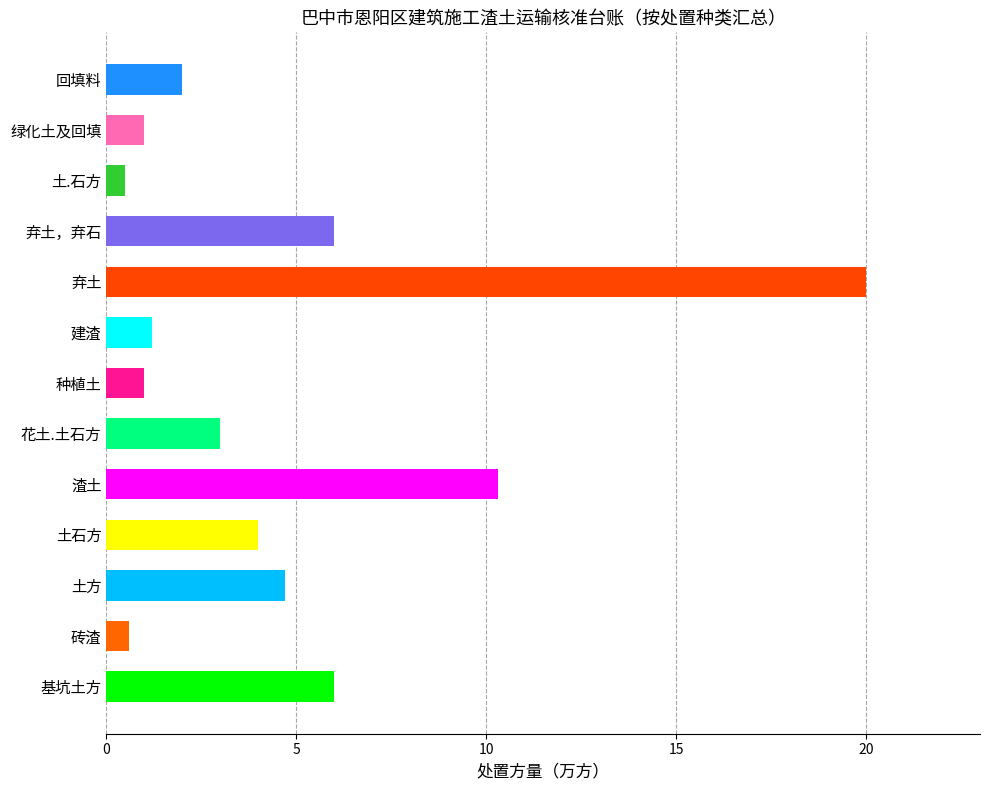

What is the difference between the maximum and minimum values?

19.5